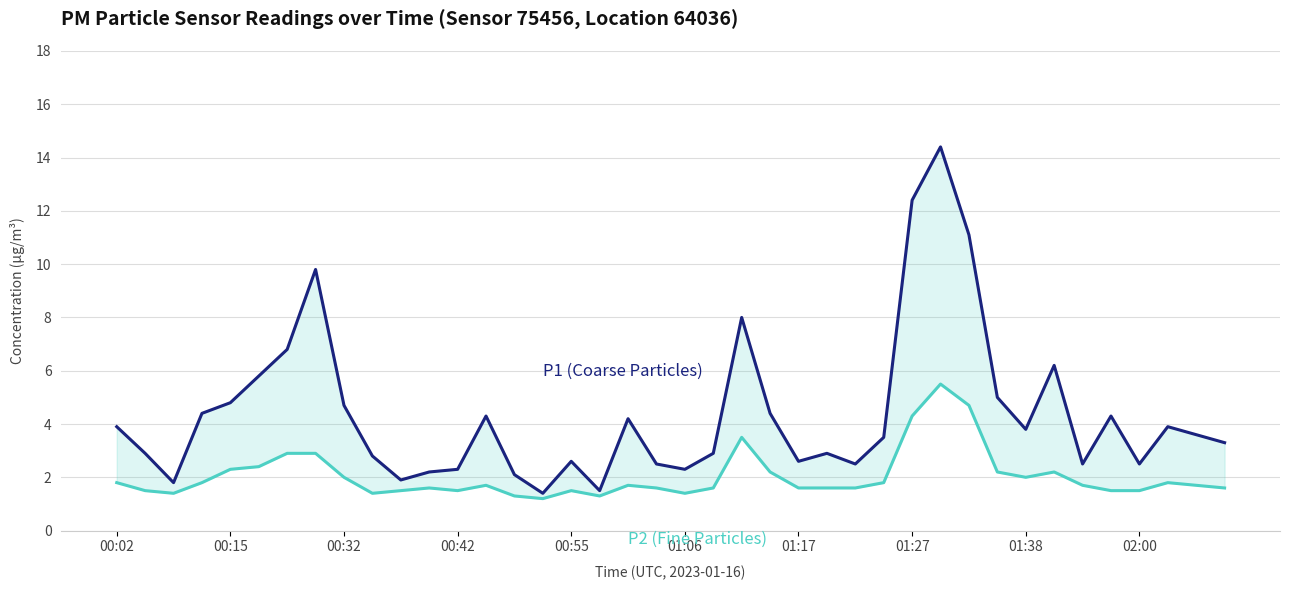

Reading left to right, transcribe all the data shown in this chart.

P2 (Fine Particles): 1.8	1.5	1.4	1.8	2.3	2.4	2.9	2.9	2.0	1.4	1.5	1.6	1.5	1.7	1.3	1.2	1.5	1.3	1.7	1.6	1.4	1.6	3.5	2.2	1.6	1.6	1.6	1.8	4.3	5.5	4.7	2.2	2.0	2.2	1.7	1.5	1.5	1.8	1.7	1.6
P1 (Coarse Particles): 3.9	2.9	1.8	4.4	4.8	5.8	6.8	9.8	4.7	2.8	1.9	2.2	2.3	4.3	2.1	1.4	2.6	1.5	4.2	2.5	2.3	2.9	8.0	4.4	2.6	2.9	2.5	3.5	12.4	14.4	11.1	5.0	3.8	6.2	2.5	4.3	2.5	3.9	3.6	3.3